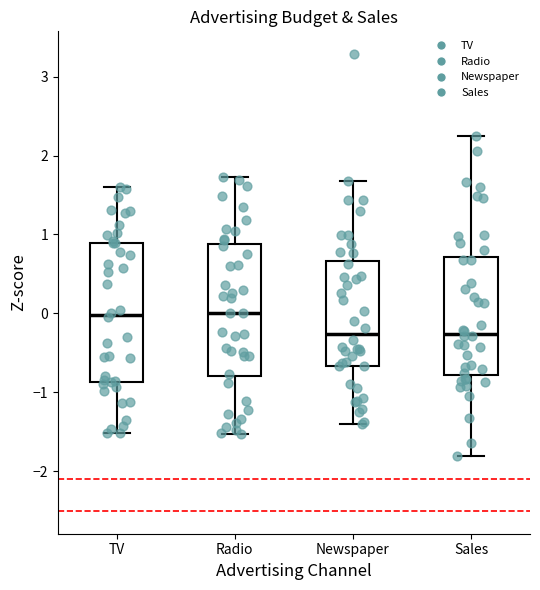

Reading left to right, read every box against the y-axis: the position of its median line, the range the box covers, and the ends of its whiskers. The values are not printed on the chart, so give them approximately, as read against the axis.

TV: median 0.0, box -0.9 to 0.9, whiskers -1.5 to 1.6
Radio: median 0.0, box -0.8 to 0.9, whiskers -1.5 to 1.7
Newspaper: median -0.3, box -0.7 to 0.7, whiskers -1.4 to 1.7
Sales: median -0.3, box -0.8 to 0.7, whiskers -1.8 to 2.3